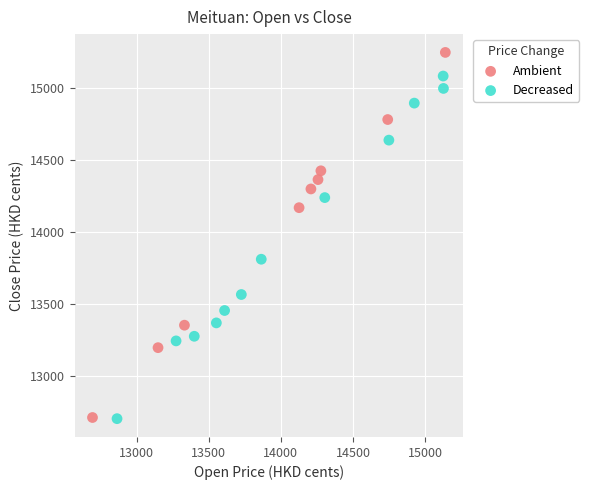

Which series has the largest Y range (max minus min)?

Ambient